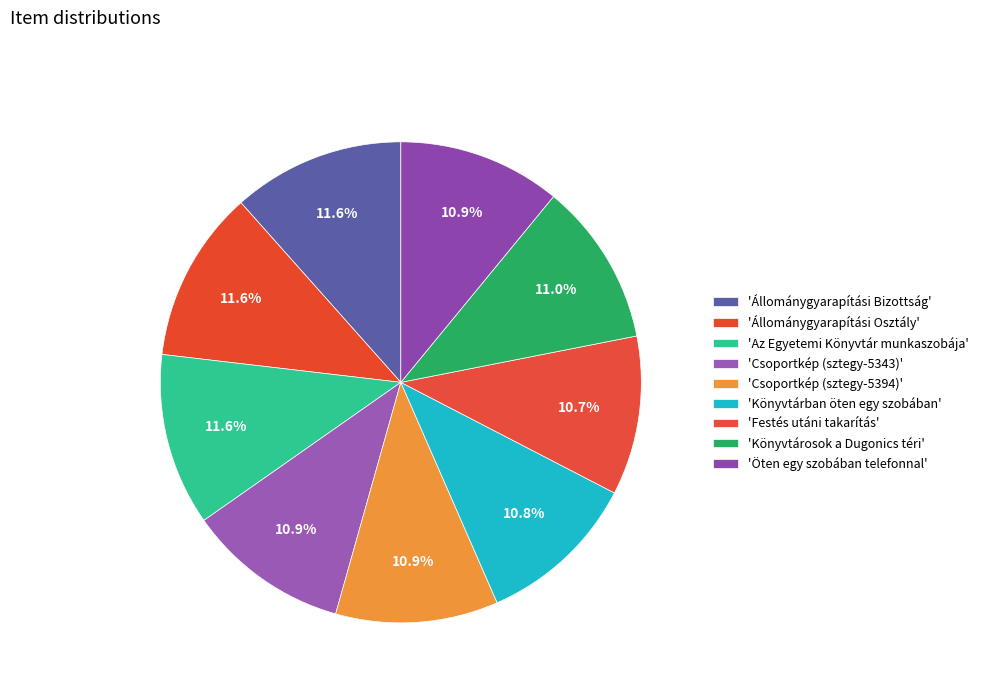

To the nearest percent, what is the difference between the largest and smallest slice percentages?

1%